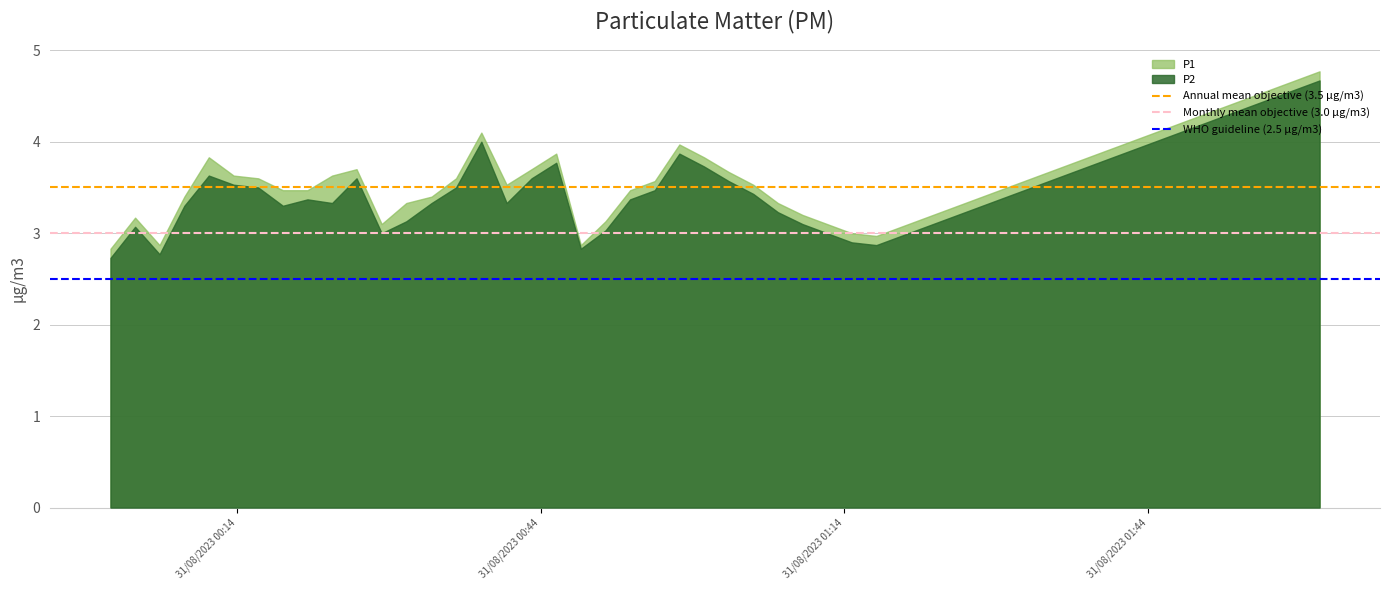

What is the smallest value displayed?

2.7